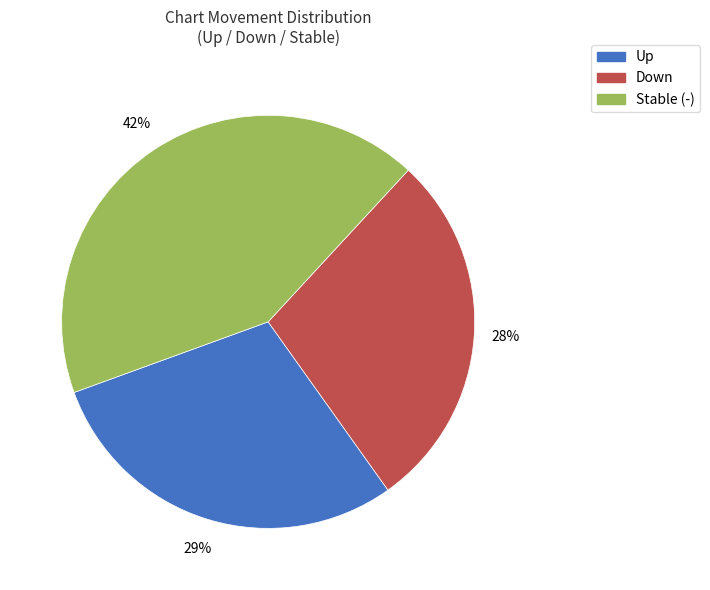

Is there a majority slice in this chart?

No